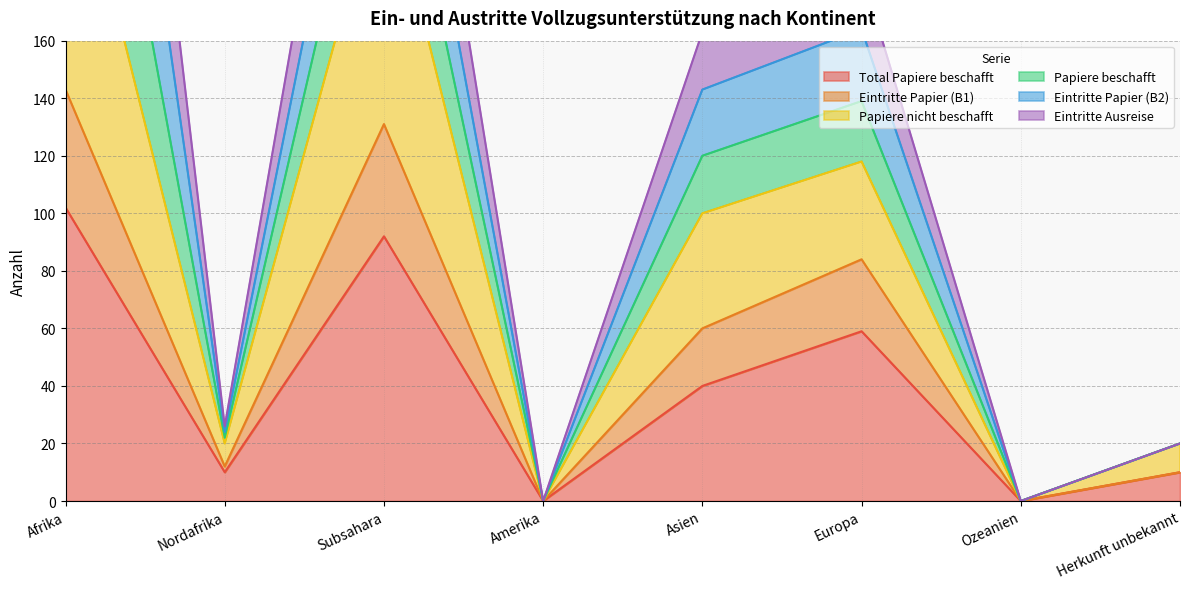

Is it true that Total Papiere beschafft equals 7 at Nordafrika?

False